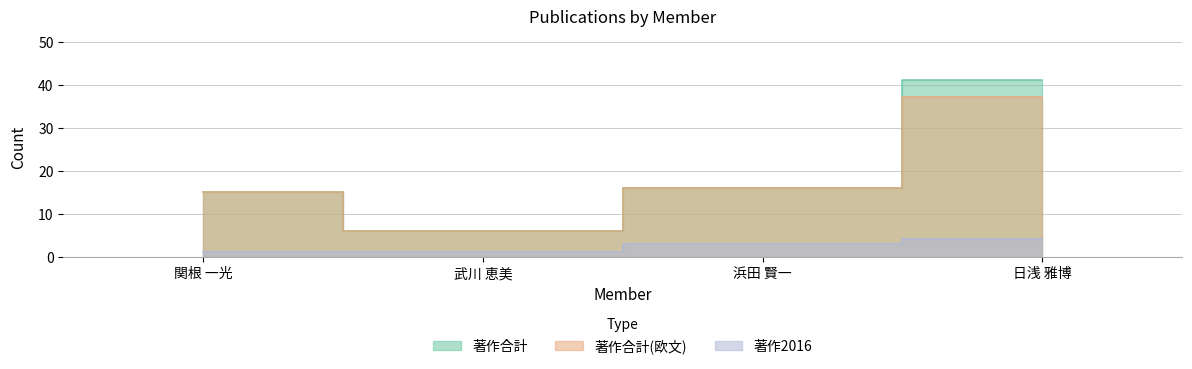

Is it true that 著作合計 equals 41 at 日浅 雅博?

True